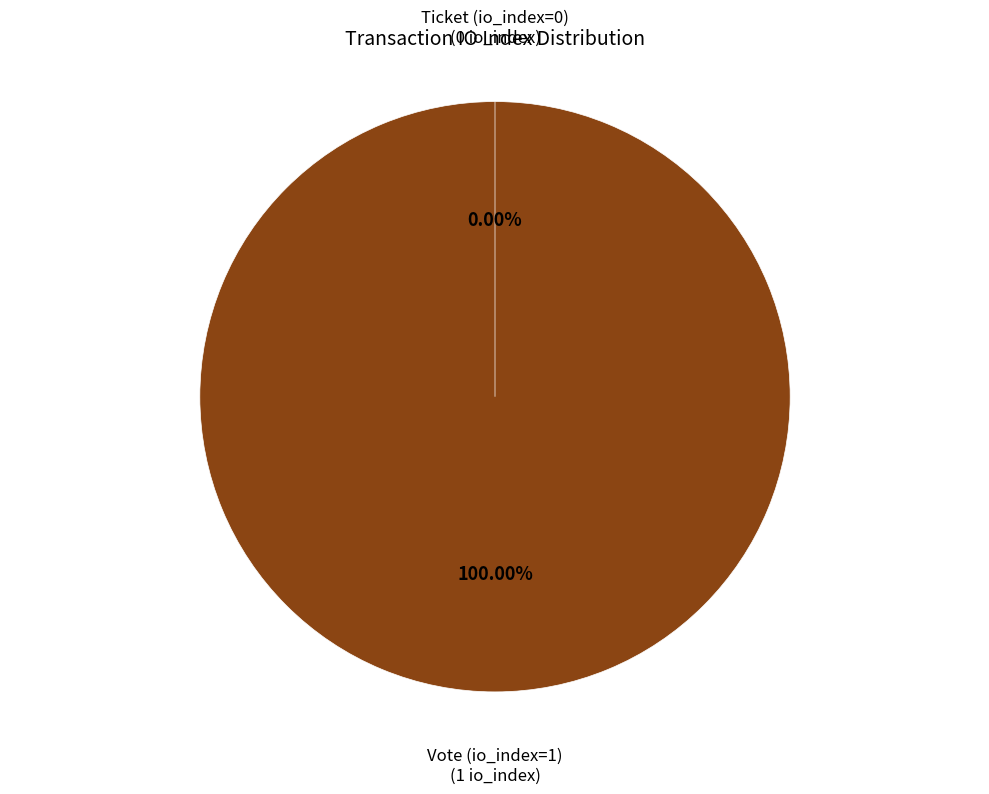

What percentage do Ticket (io_index=0) and Vote (io_index=1) together represent?

100.0%